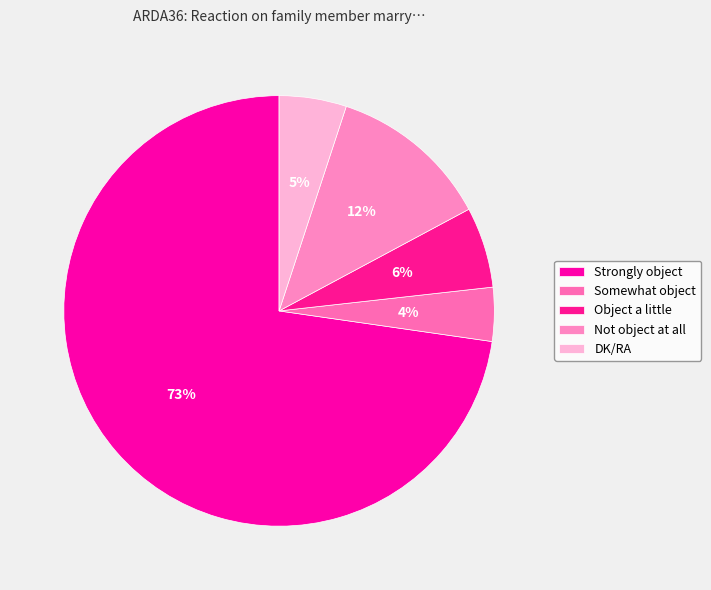

Which has a higher value, Strongly object or DK/RA?

Strongly object